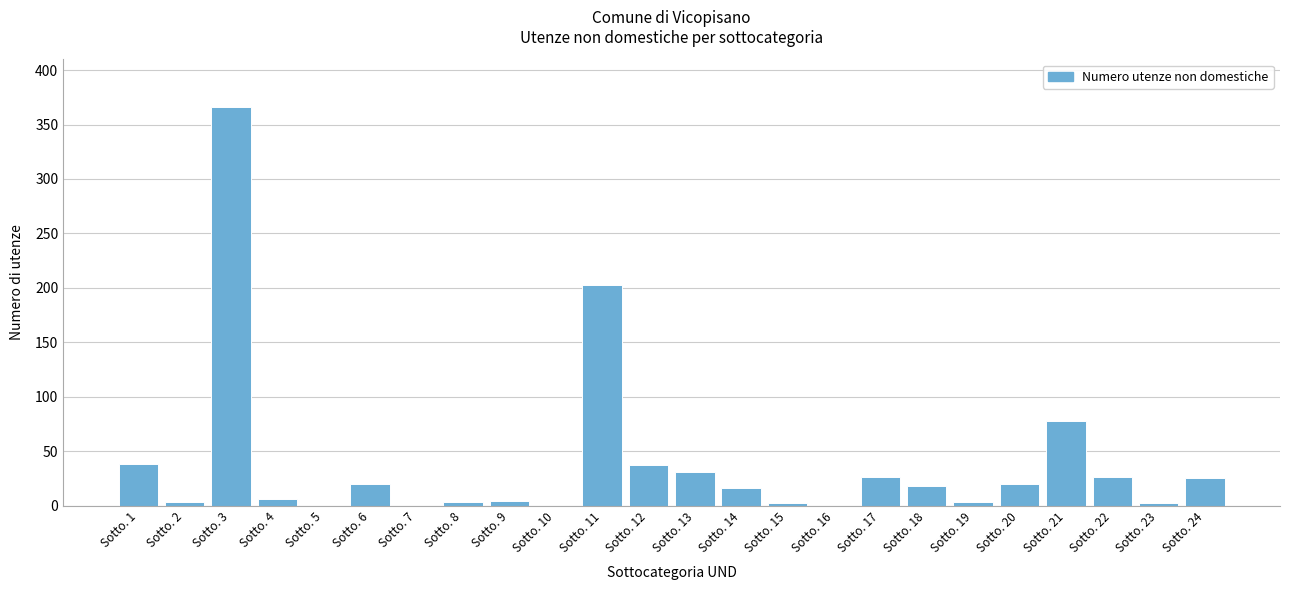

At which label is the value closest to 183?

Sotto. 11